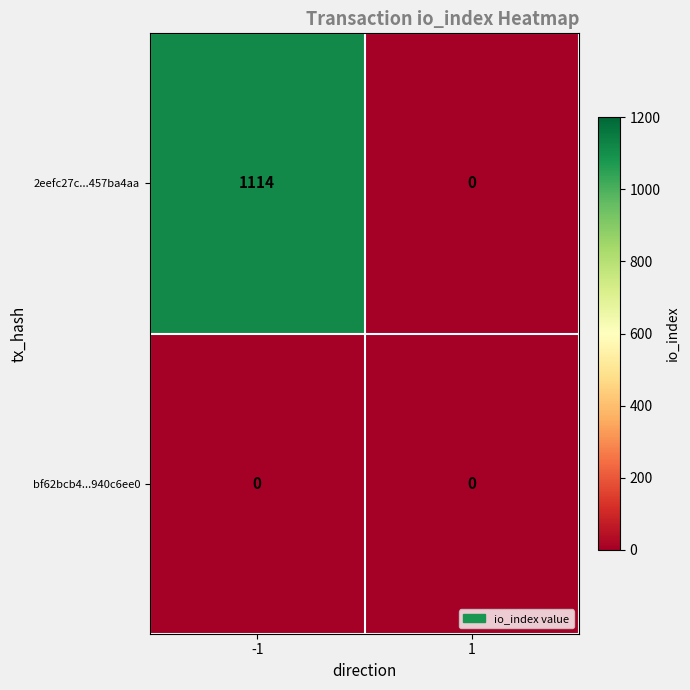

True or false: 2eefc27c...457ba4aa has a value of 696 at 1.

False